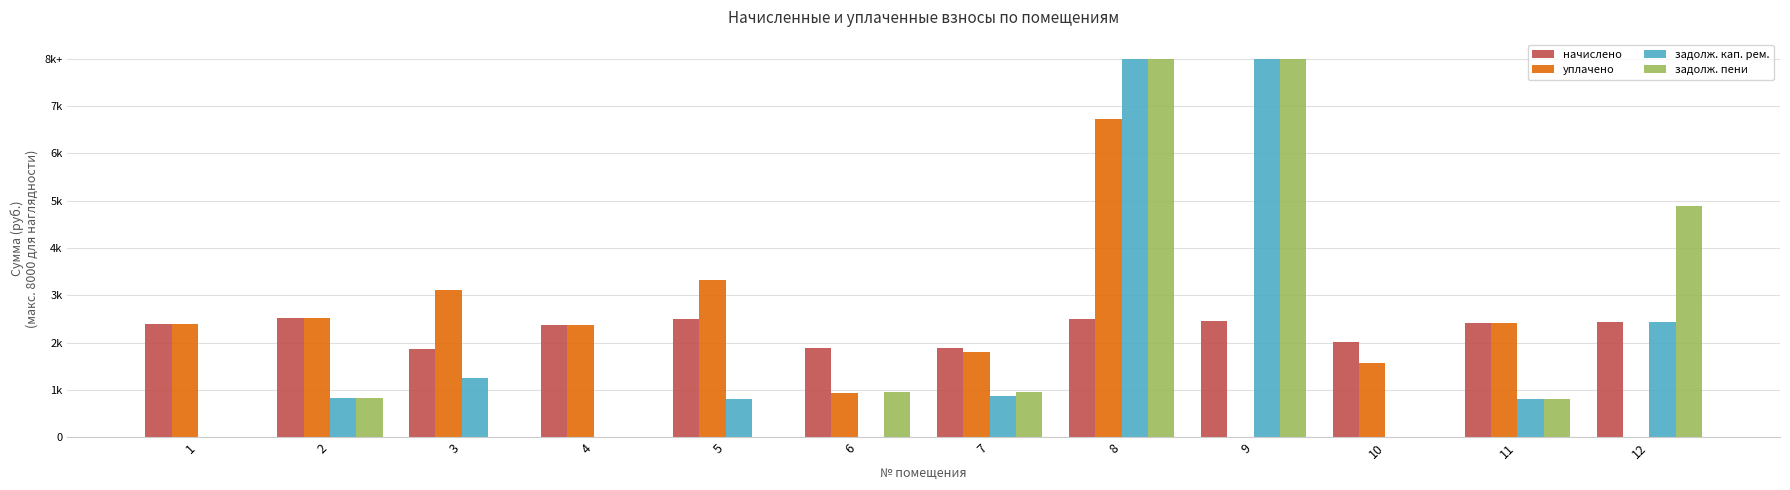

Rank the series by their maximum value, from lowest to highest.

начислено, уплачено, задолж. кап. рем., задолж. пени